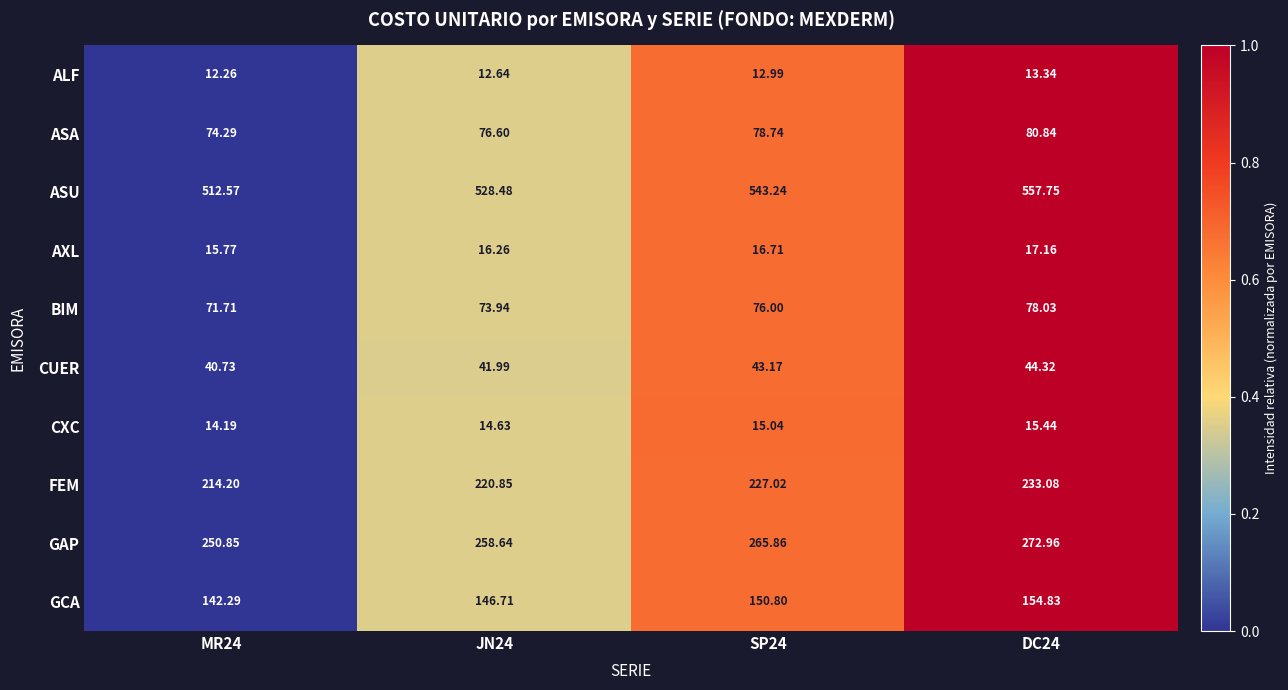

How many categories are shown in the chart?

4